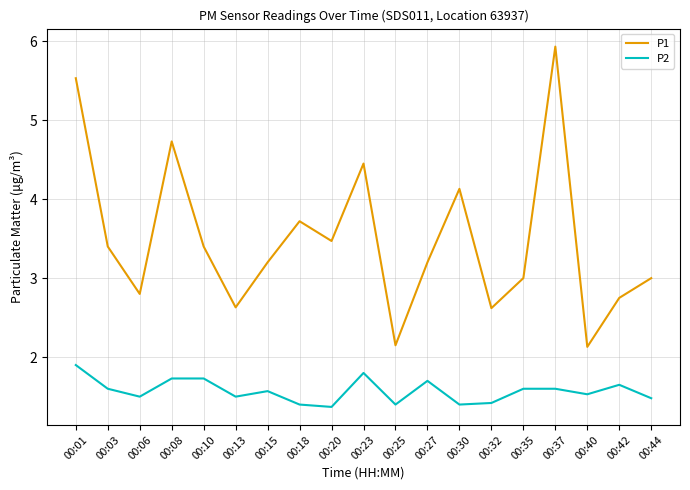

At 00:30, list the series in order from smallest to largest.

P2, P1